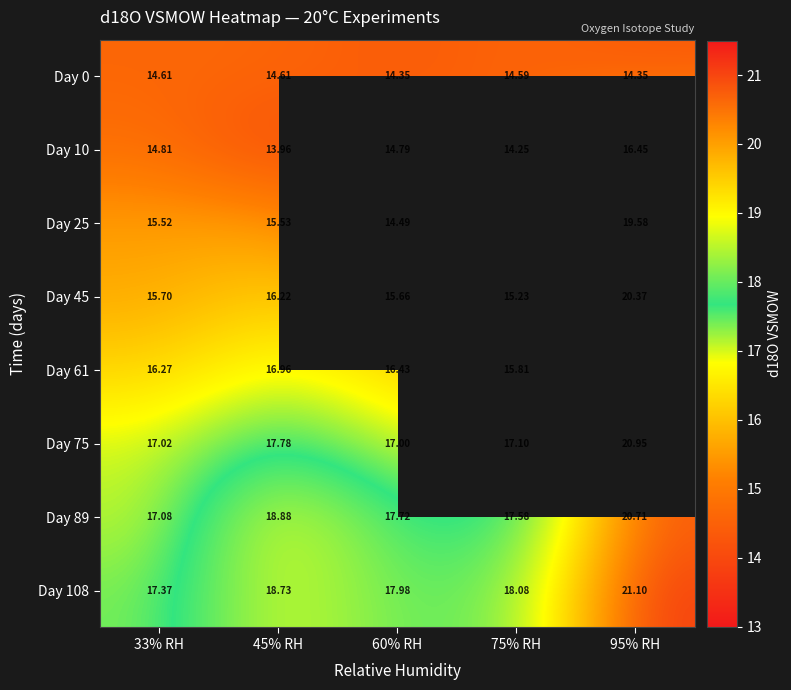

True or false: Day 108 has a value of 17.4 at 33% RH.

True